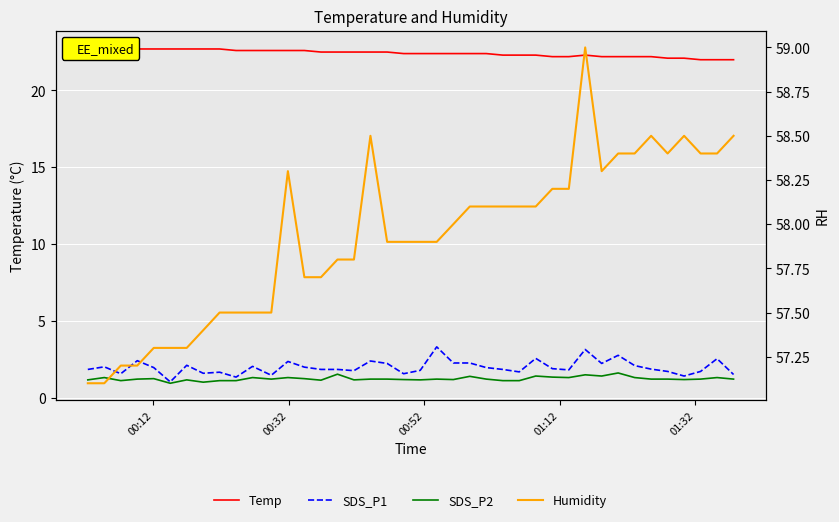

What is the sum of all SDS_P2 values?

49.0